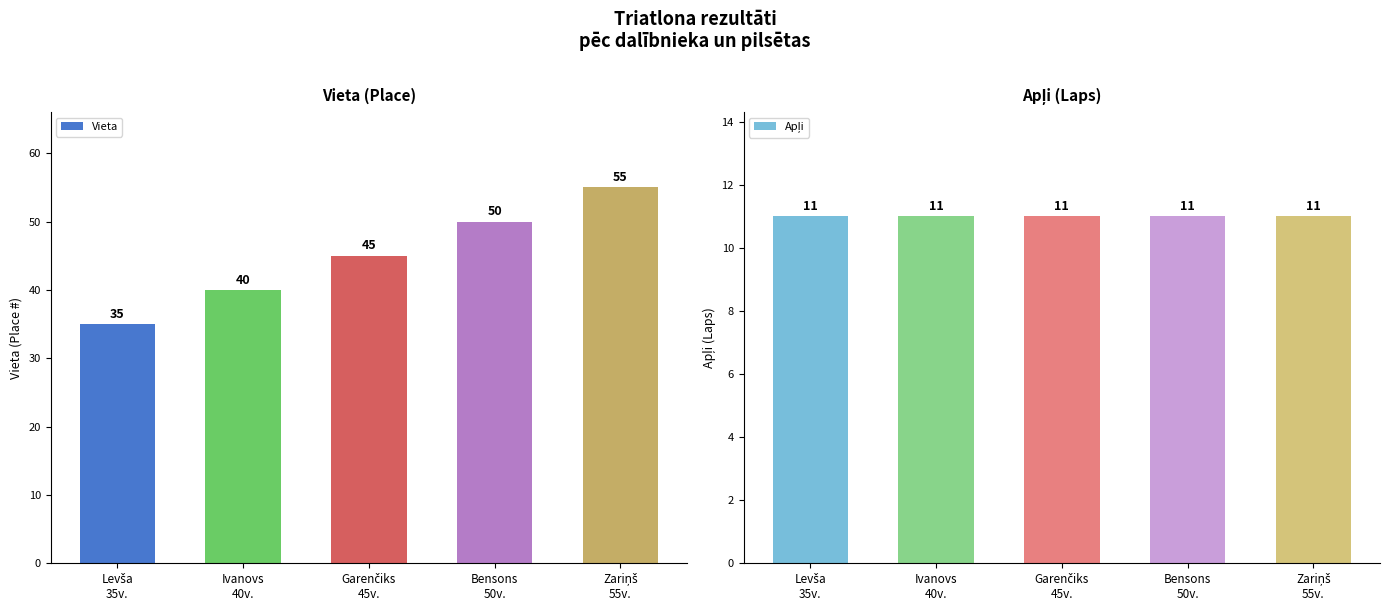

At Garenčiks
45v., list the series in order from largest to smallest.

Vieta, Apļi